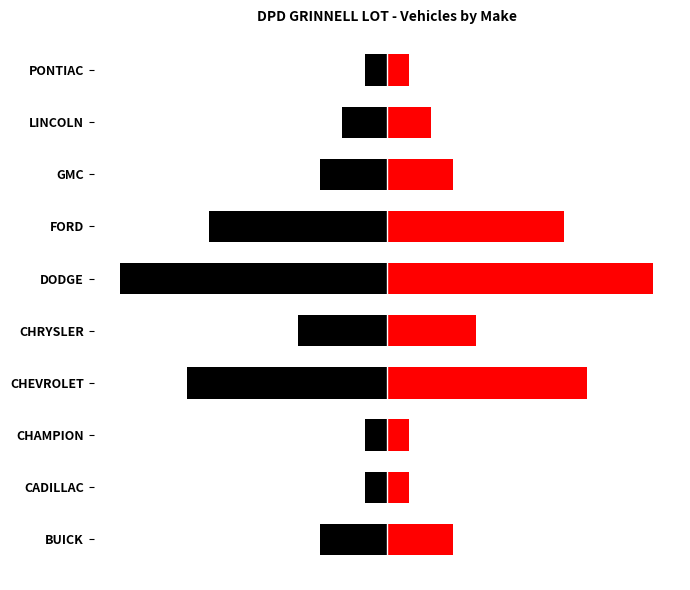

Is it true that Right equals 0.1 at CHAMPION?

False